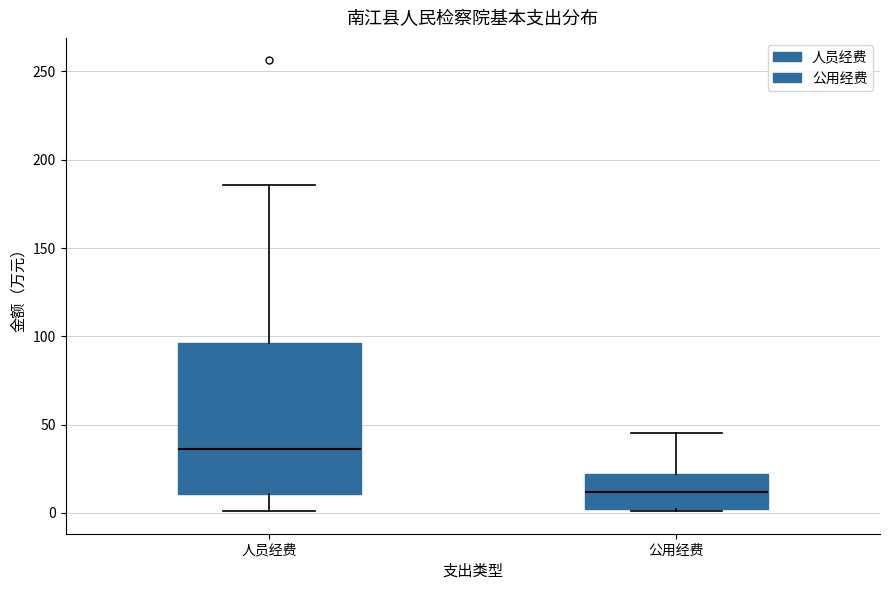

Reading left to right, read every box against the y-axis: the position of its median line, the range the box covers, and the ends of its whiskers. The values are not printed on the chart, so give them approximately, as read against the axis.

人员经费: median 35, box 10 to 95, whiskers 0 to 185
公用经费: median 10, box 5 to 20, whiskers 0 to 45